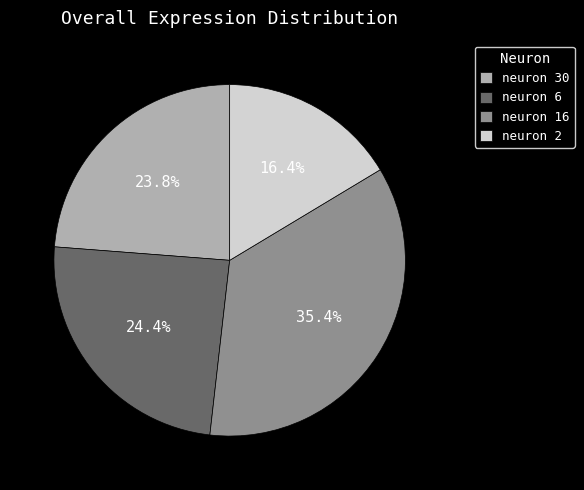

How much of the chart is everything except neuron 30?

76.2%